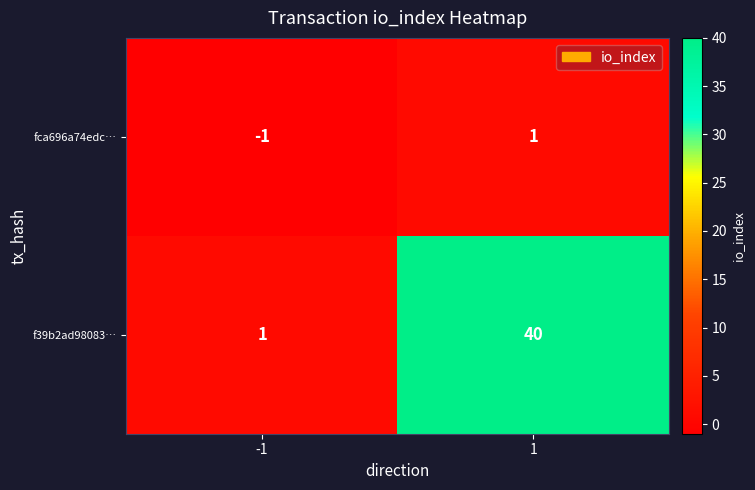

Rank the series by their maximum value, from highest to lowest.

f39b2ad98083…, fca696a74edc…